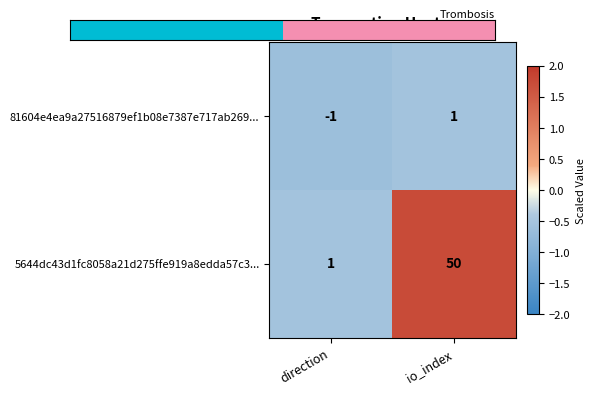

Rank the series by their maximum value, from lowest to highest.

81604e4ea9a27516879ef1b08e7387e717ab269..., 5644dc43d1fc8058a21d275ffe919a8edda57c3...